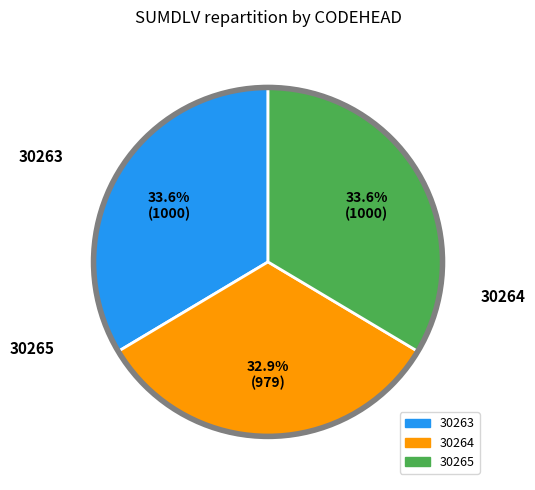

Which category has the smallest portion of the pie?

30264